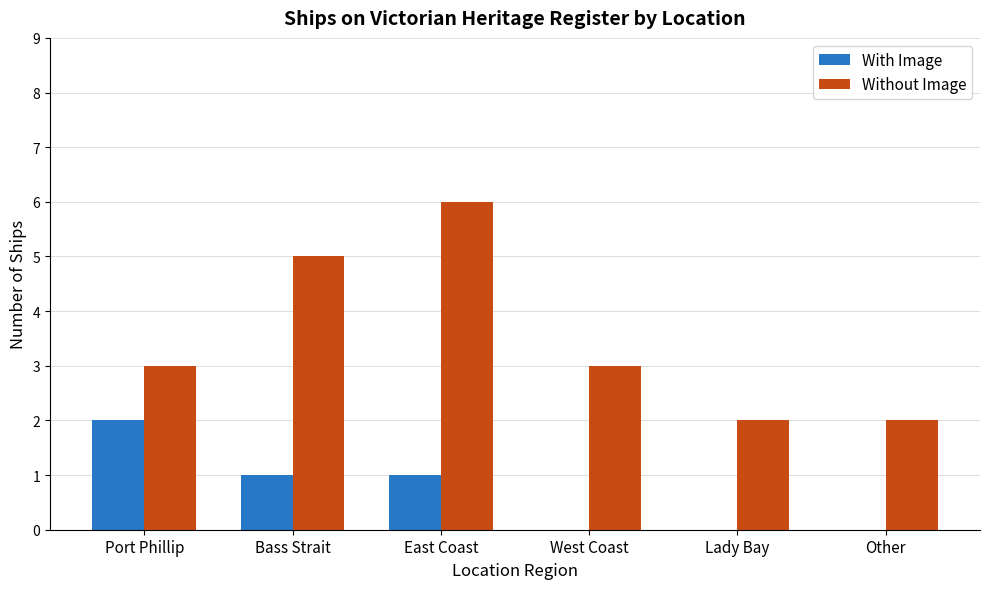

The value of With Image at Lady Bay is 0. True or false?

True